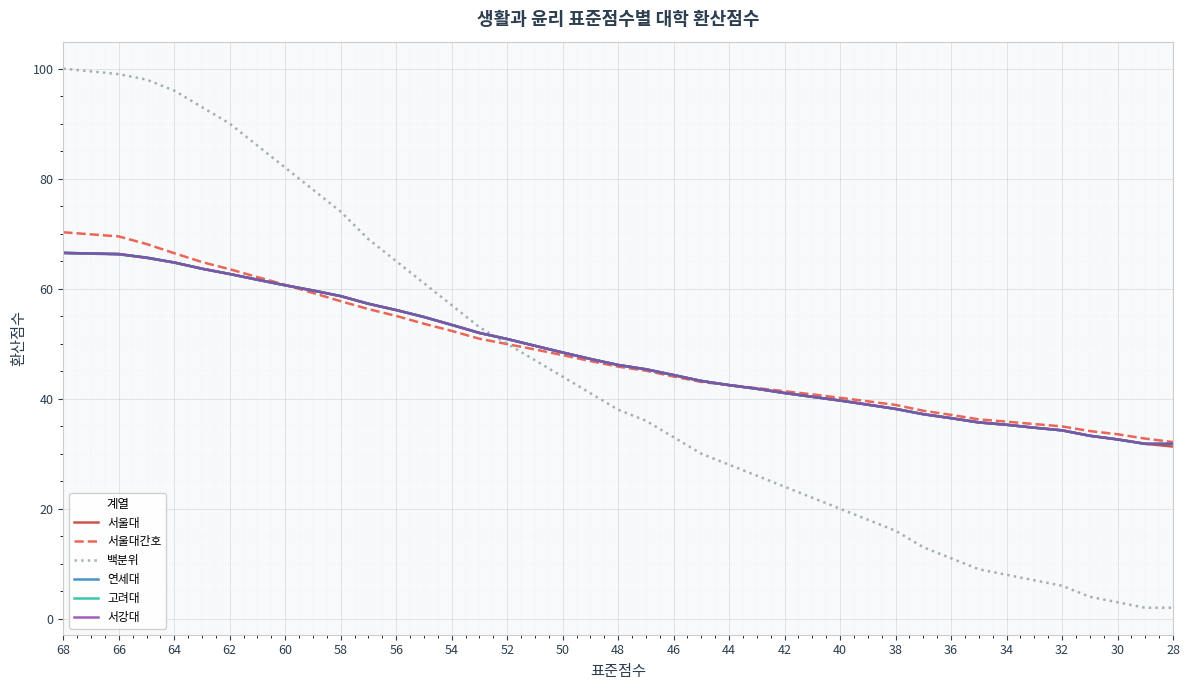

List the series in order of their peak value, highest first.

백분위, 서울대간호, 서울대, 연세대, 고려대, 서강대